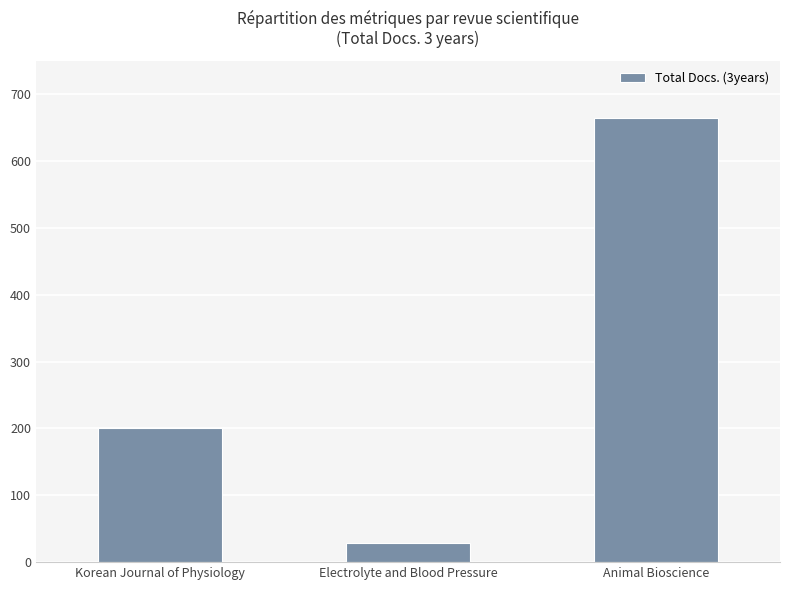

Rank the categories by value from lowest to highest.

Electrolyte and Blood Pressure, Korean Journal of Physiology, Animal Bioscience